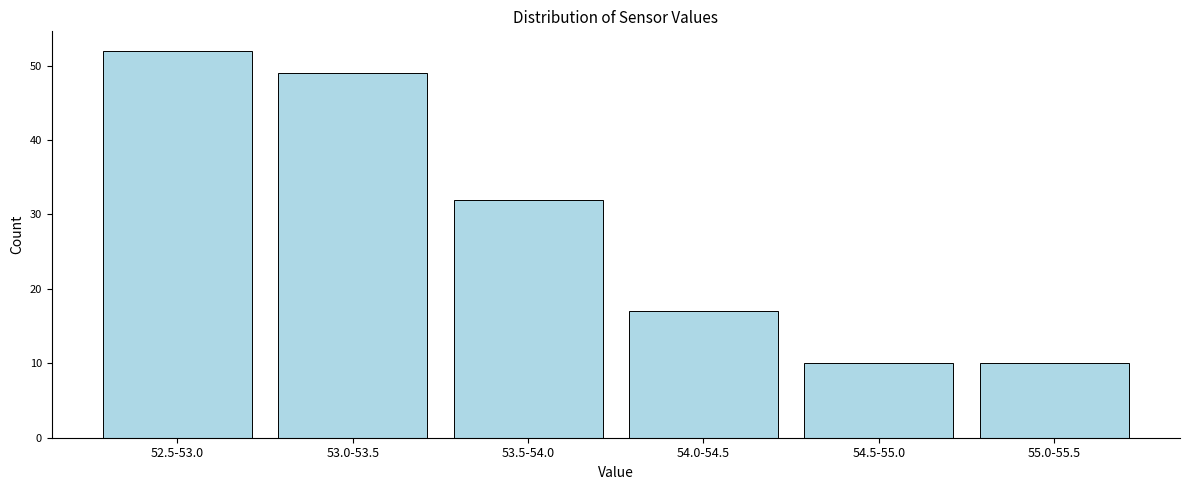

Reading right to left, list all the values displayed in this chart.

10	10	17	32	49	52